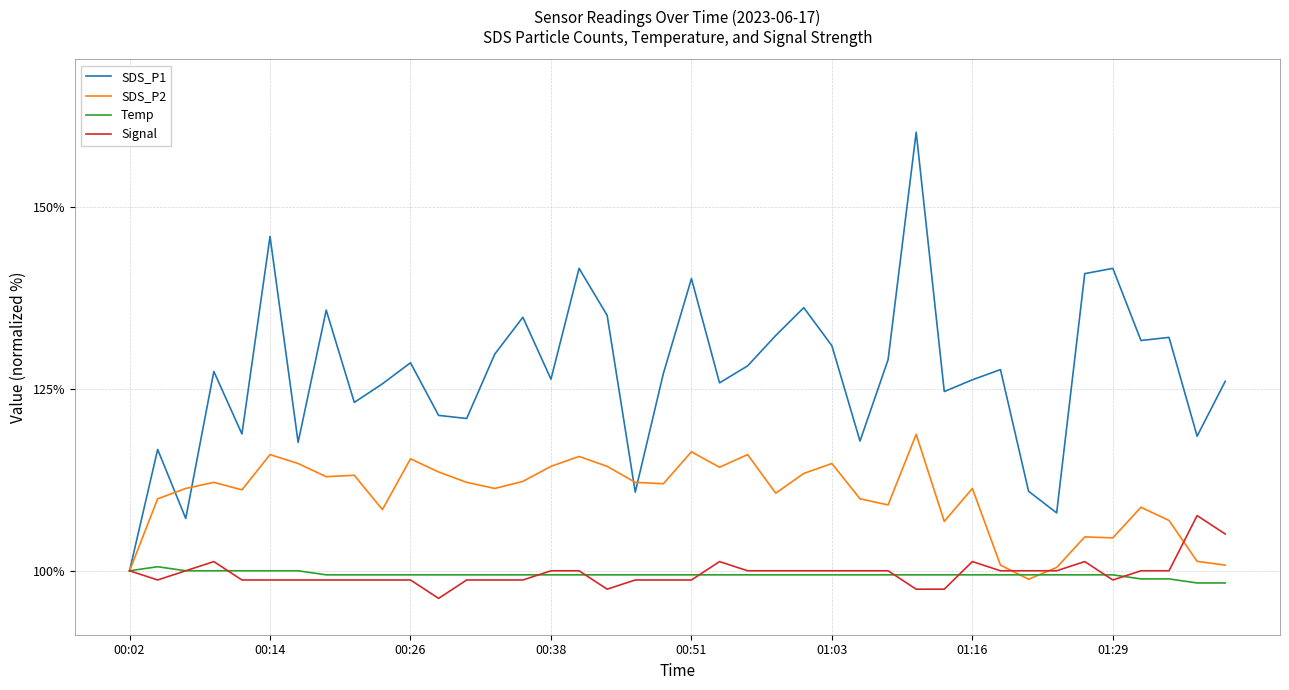

How many lines are shown in the chart?

4